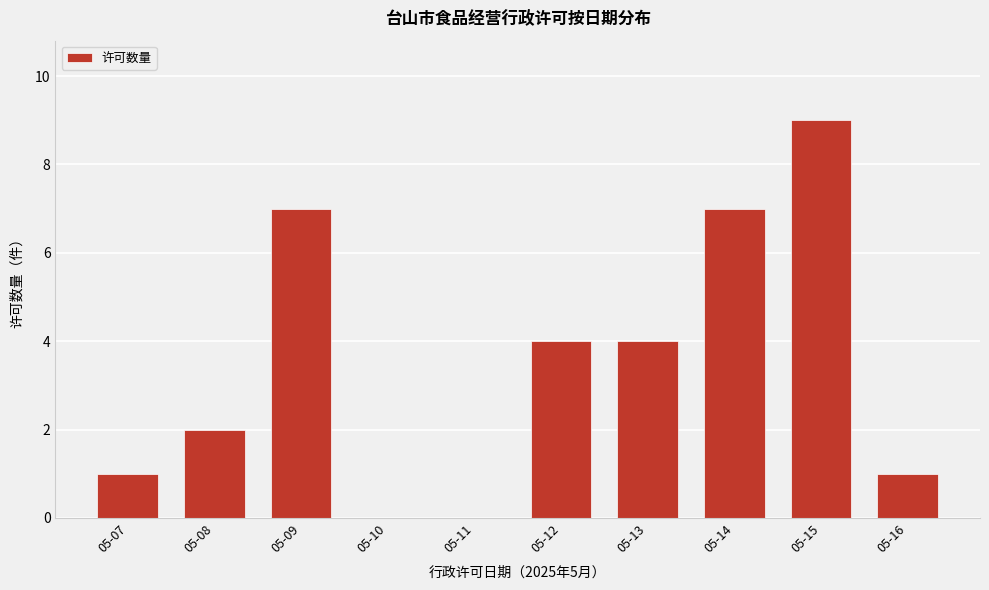

Reading left to right, transcribe all the data shown in this chart.

05-07=1	05-08=2	05-09=7	05-10=0	05-11=0	05-12=4	05-13=4	05-14=7	05-15=9	05-16=1